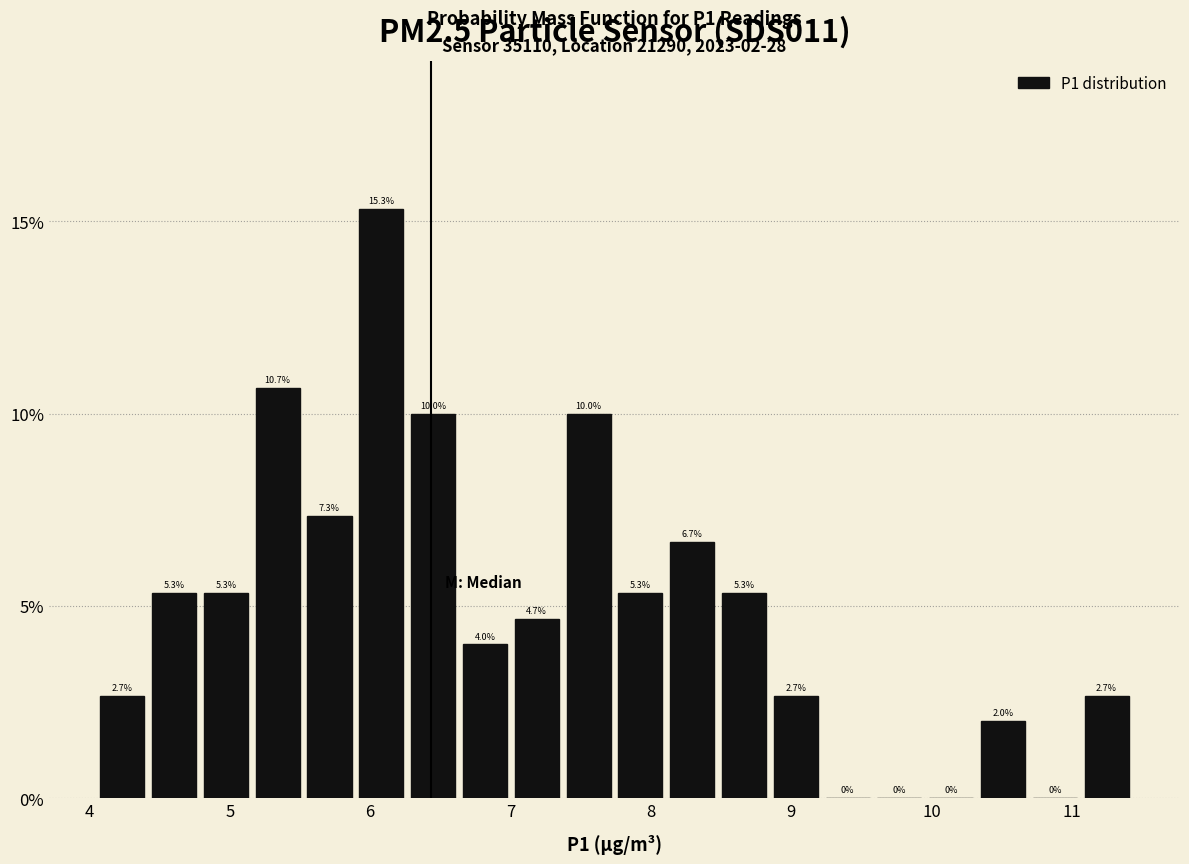

Around what value on the x-axis is the tallest bar? Give the approximate position of its centre, as read against the axis.

6.1